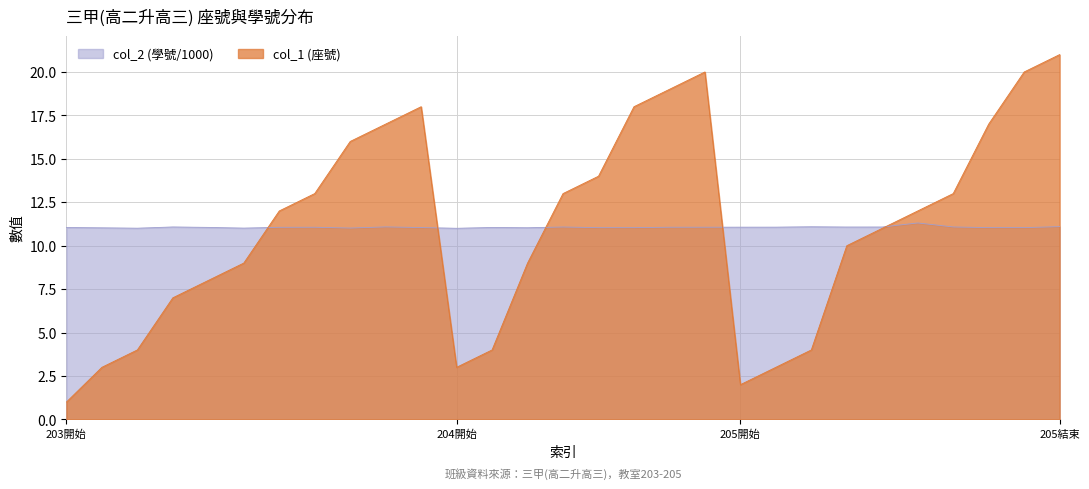

Which series has the largest total across all categories?

col_1